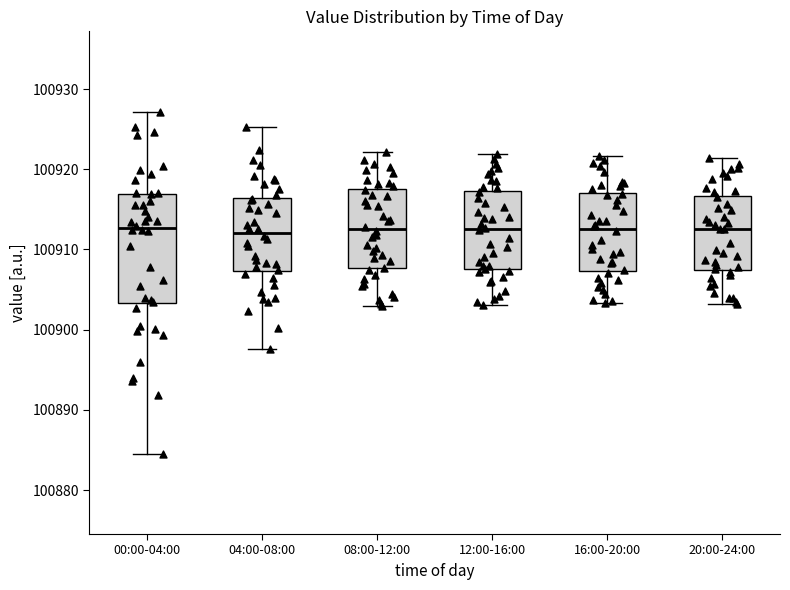

Comparing the boxes themselves (not the whiskers), which one is the tallest?

00:00-04:00